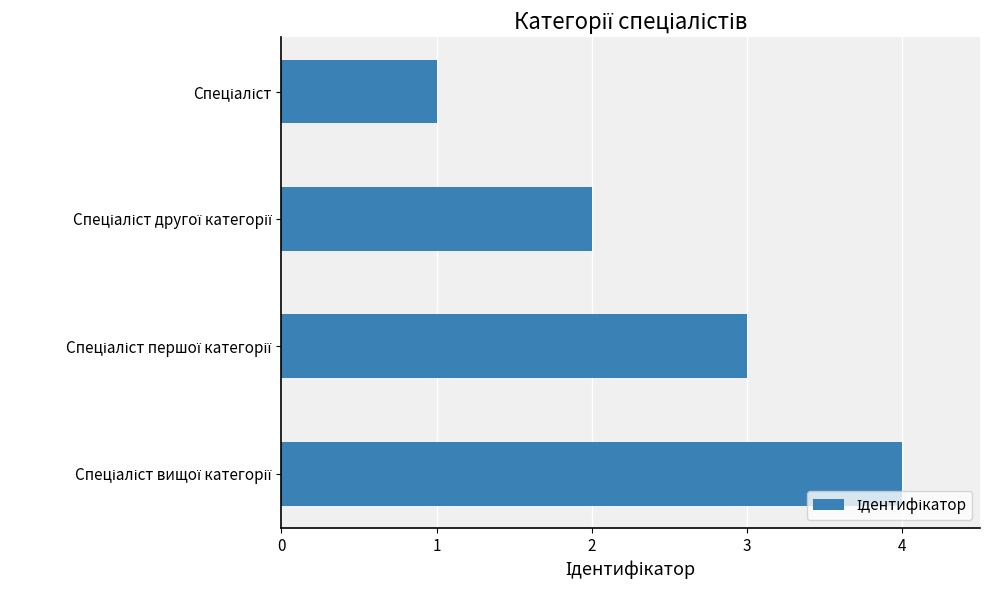

Count the values in the range 2 to 4.

3